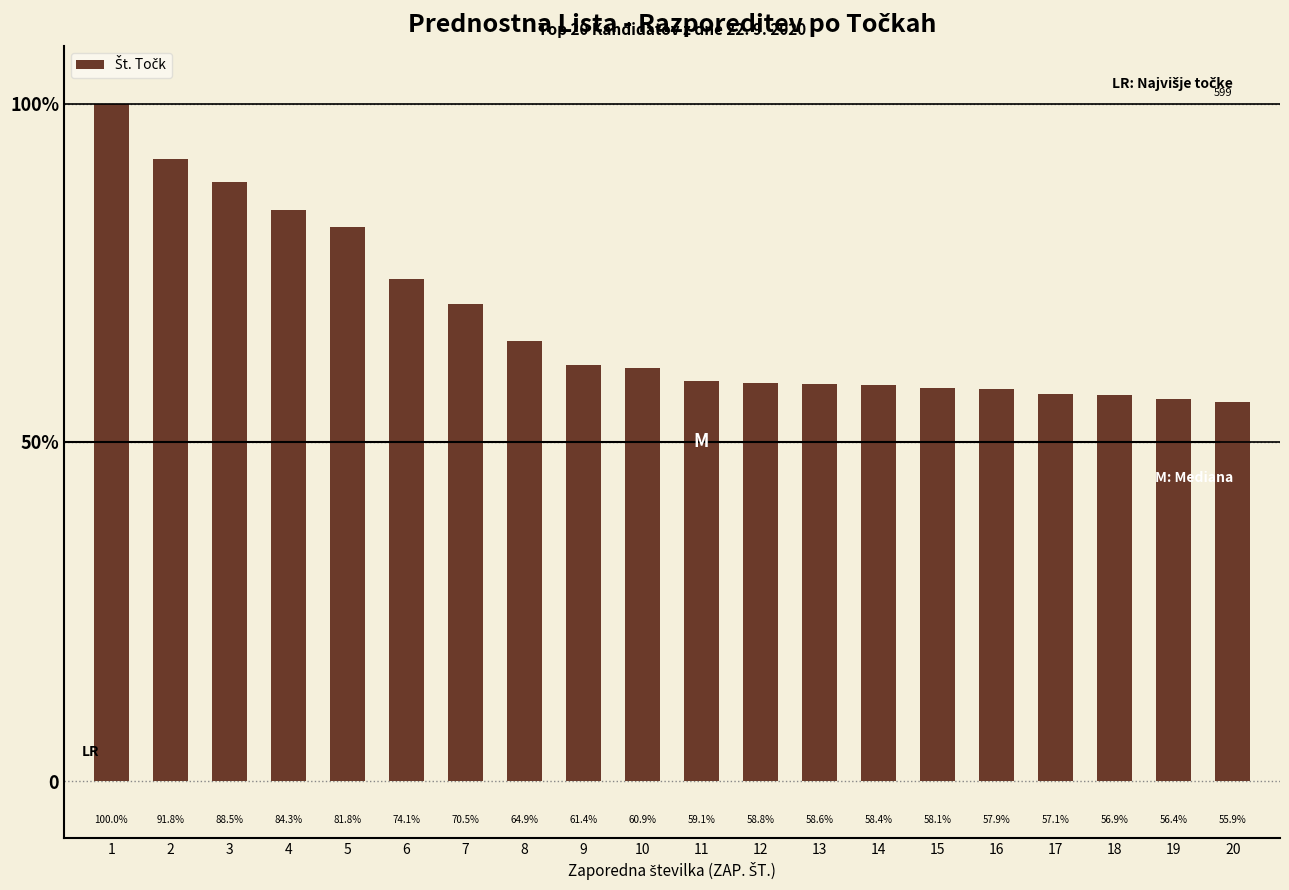

Between 15 and 5, which is larger?

5